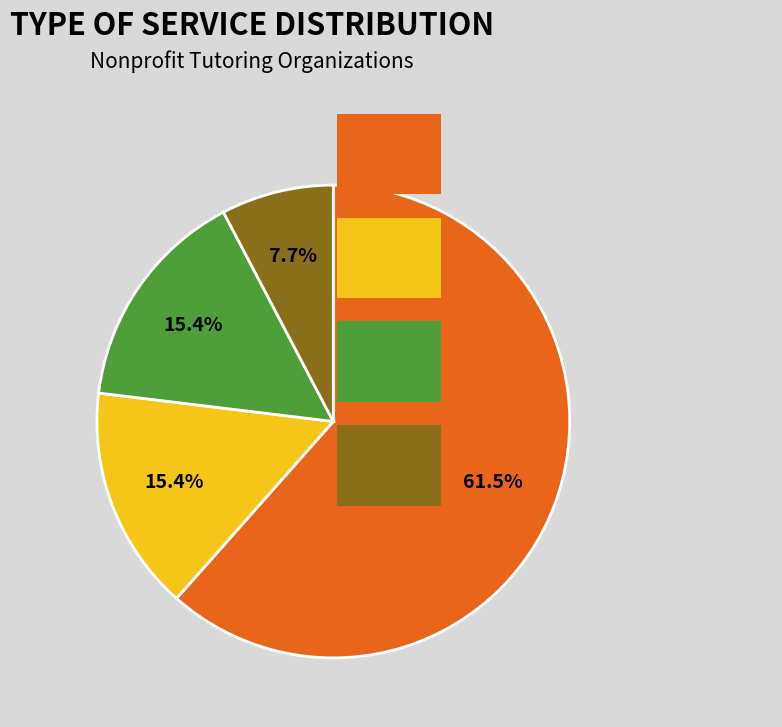

Which category has the biggest portion of the pie?

Tutoring Program